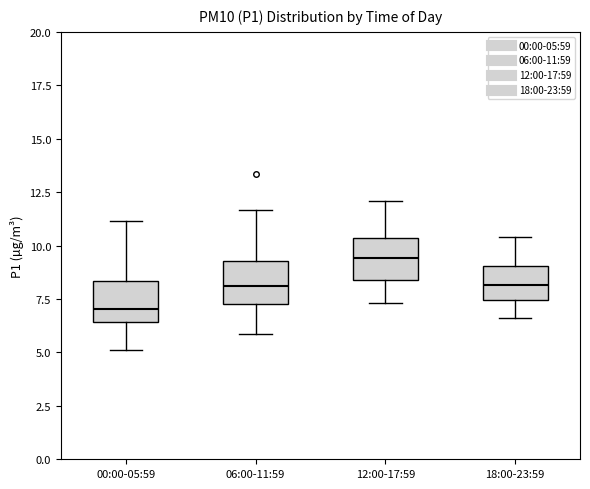

Where does the upper whisker of the box for 18:00-23:59 end on the y-axis? The values are not printed on the chart, so give them approximately, as read against the axis.

10.5